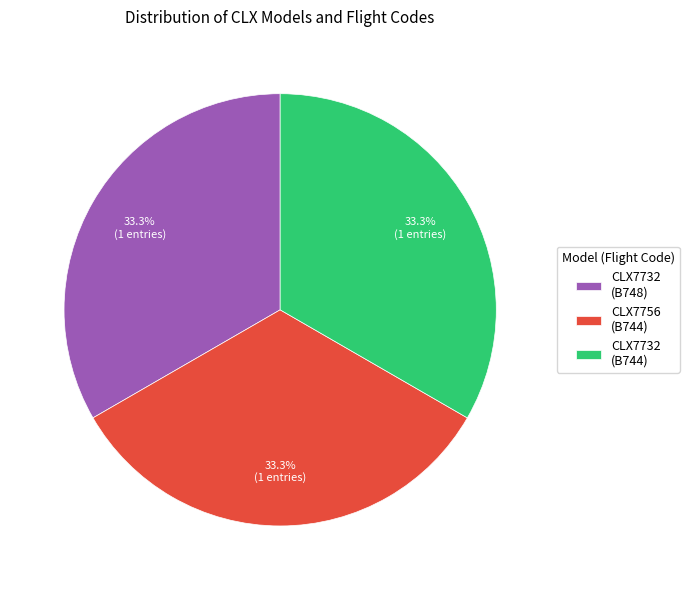

Combined, what portion of the pie is CLX7756 (B744) and CLX7732 (B748)?

66.7%